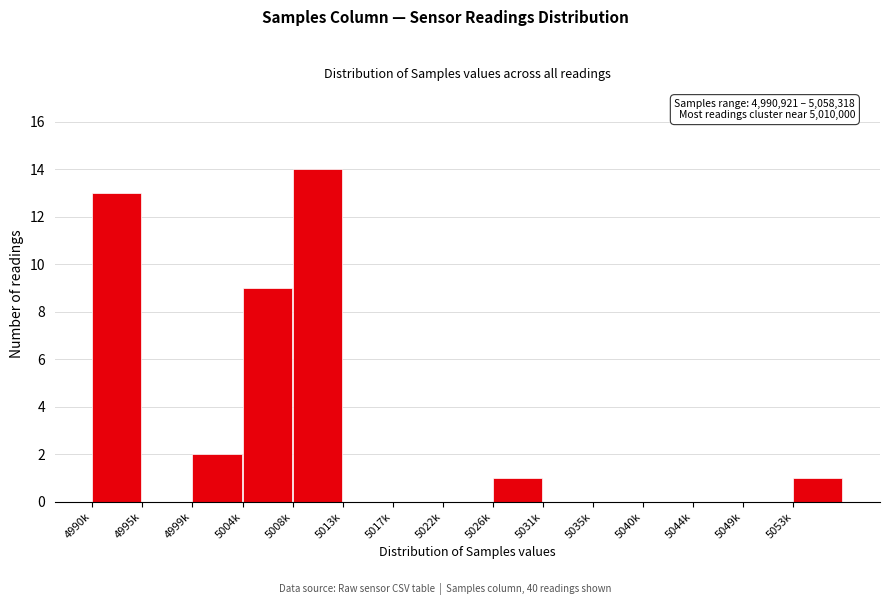

Reading right to left, list all the values displayed in this chart.

5053k=1	5049k=0	5044k=0	5040k=0	5035k=0	5031k=0	5026k=1	5022k=0	5017k=0	5013k=0	5008k=14	5004k=9	4999k=2	4995k=0	4990k=13